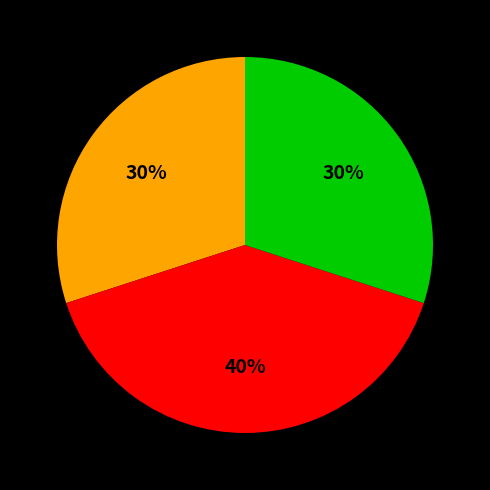

Is there a majority slice in this chart?

No